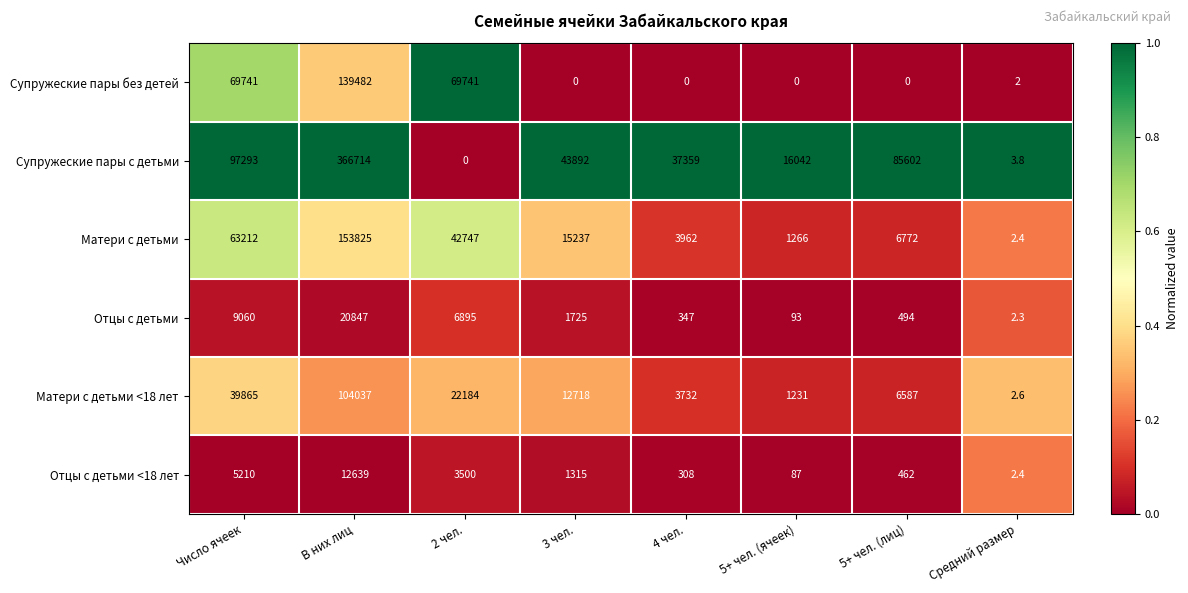

Is it true that Матери с детьми equals 112425.1 at Число ячеек?

False